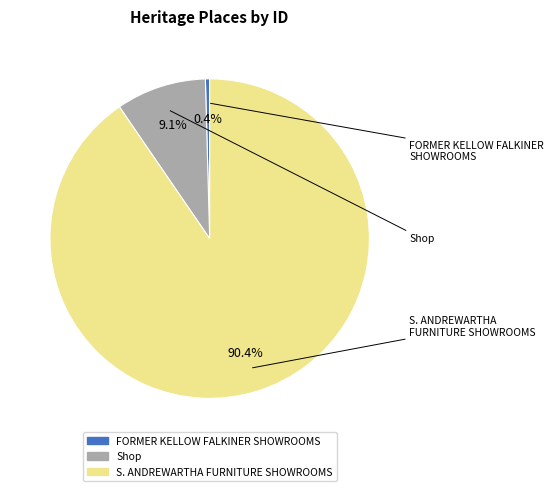

Is it true that FORMER KELLOW FALKINER SHOWROOMS is 0% of the pie?

True